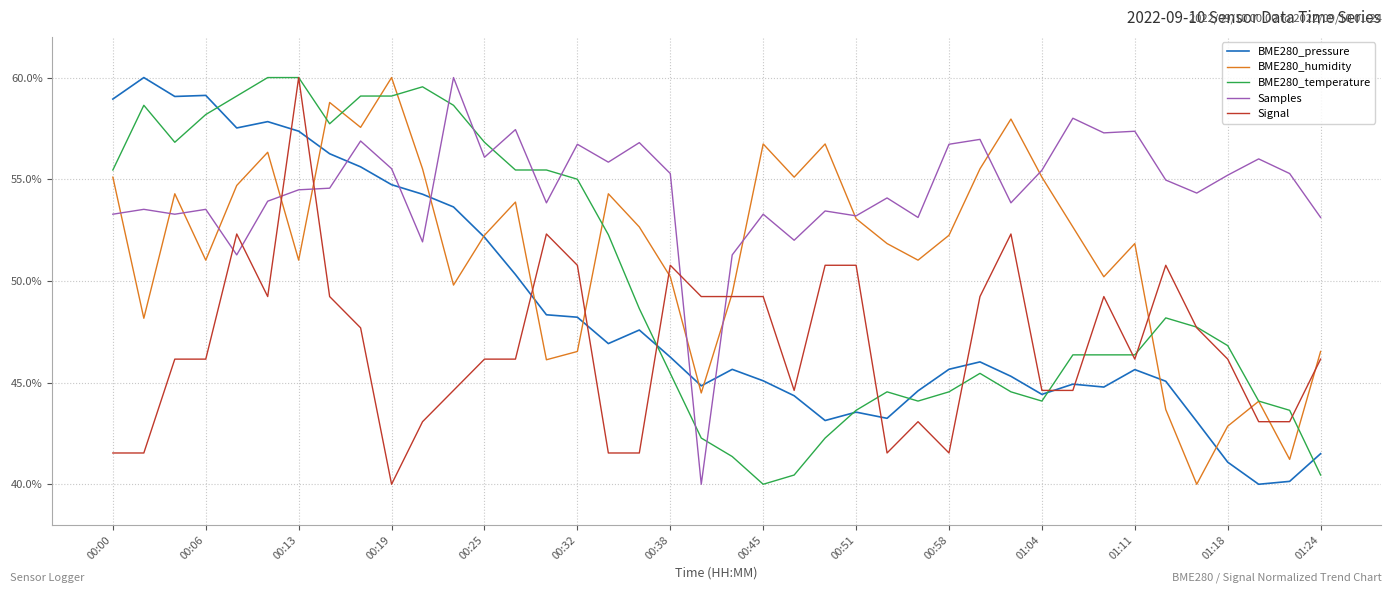

Which series has the largest total across all categories?

Samples